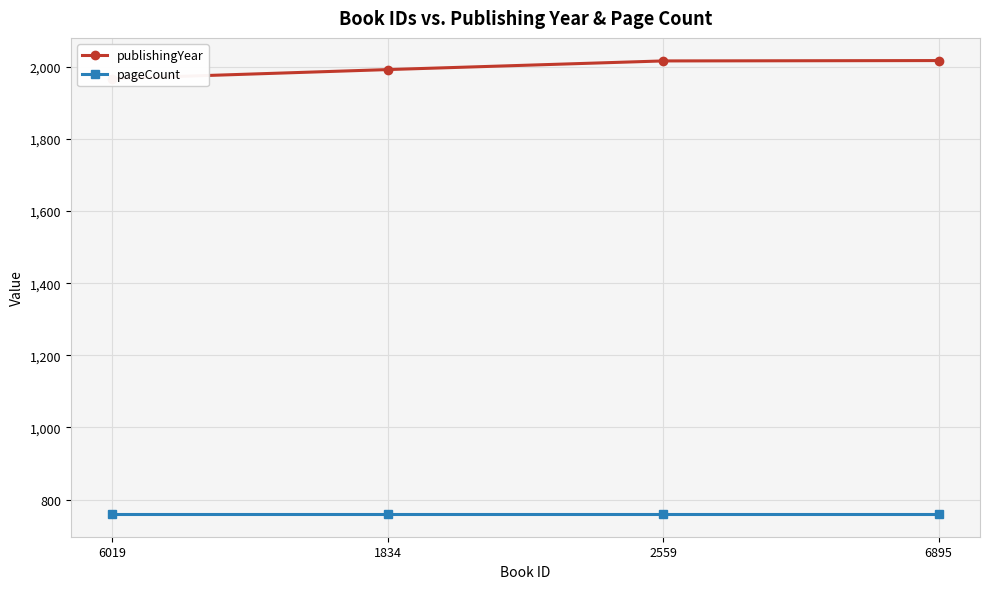

Rank the categories by publishingYear value from highest to lowest.

6895, 2559, 1834, 6019